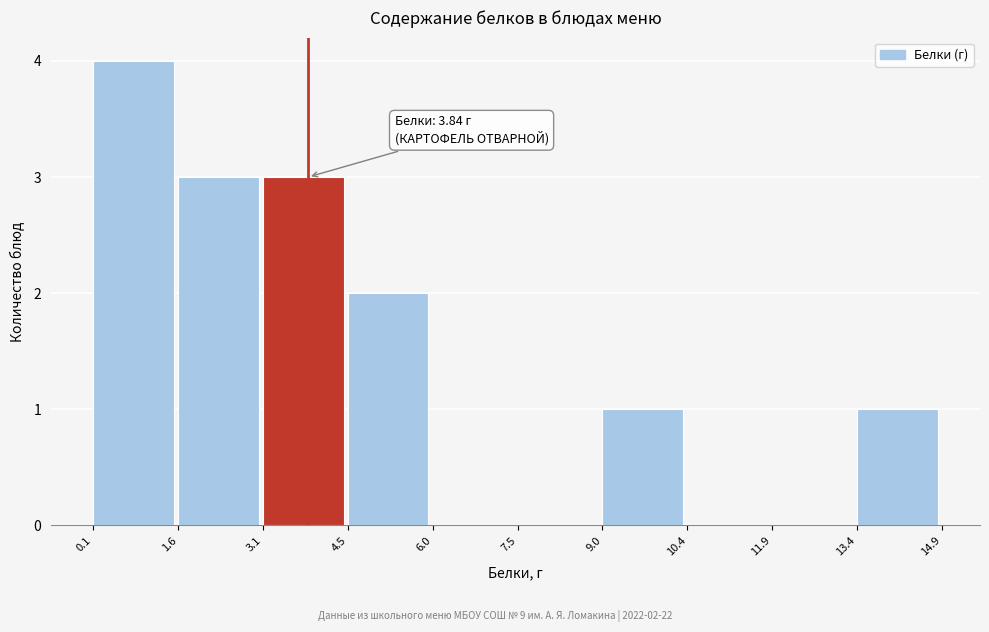

Which range on the x-axis has the tallest bar?

0.1 to 1.6